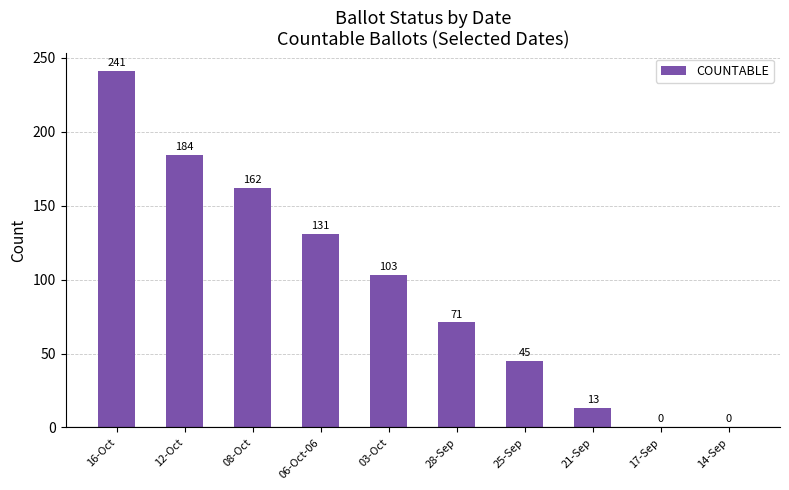

The chart shows a value of 155 at 14-Sep. True or false?

False